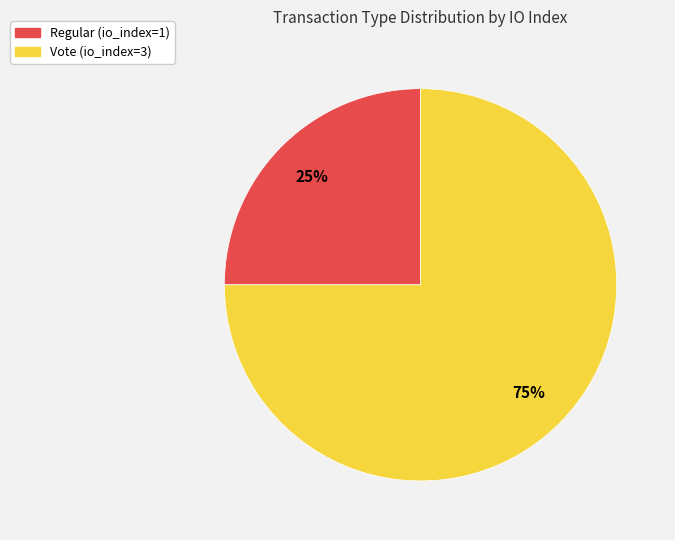

Which slice represents more than half of the pie?

Vote